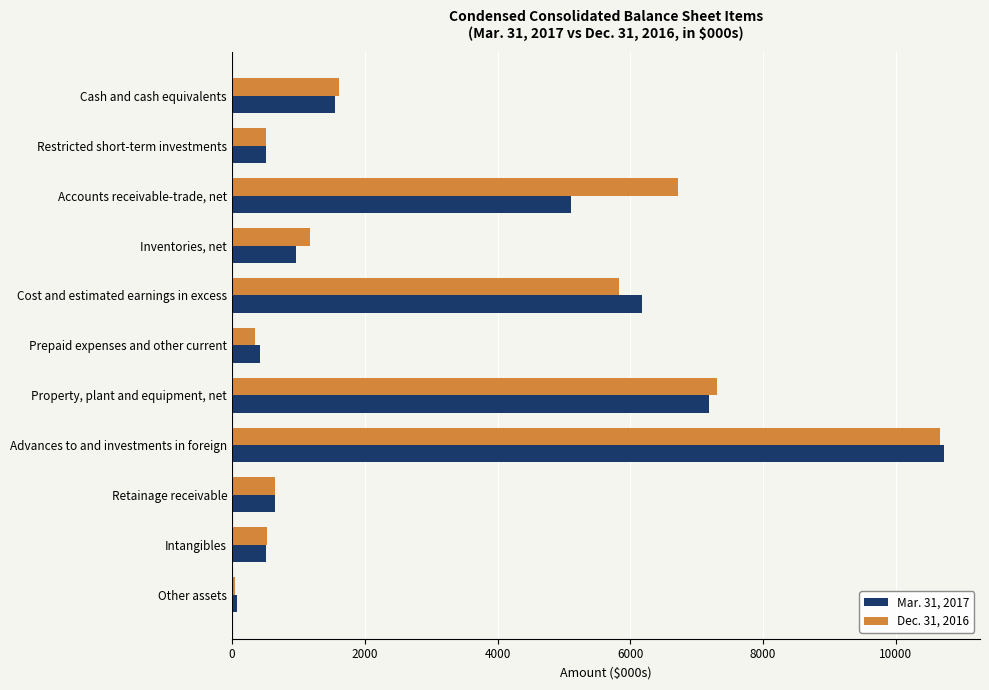

Rank the series at Advances to and investments in foreign from lowest to highest value.

Dec. 31, 2016, Mar. 31, 2017